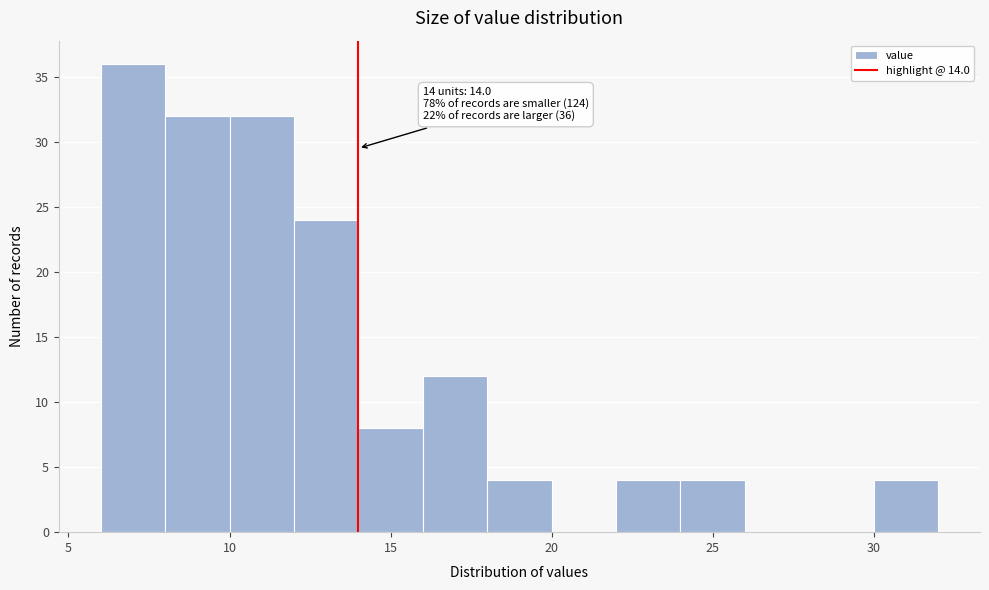

Which range on the x-axis has the tallest bar?

6 to 8